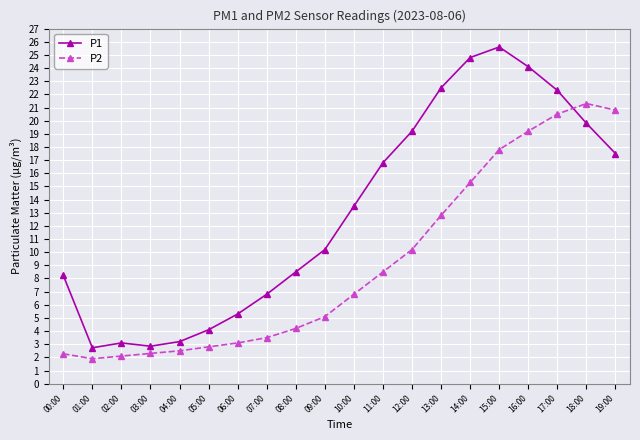

What is the total value across all series at 19:00?

38.3